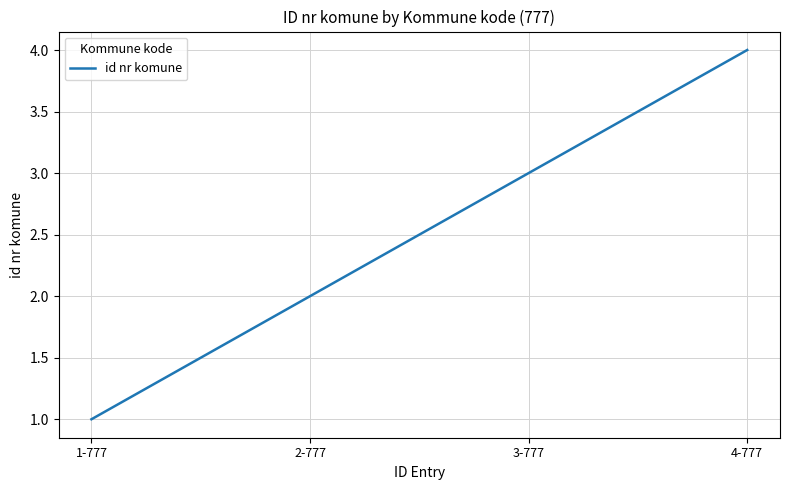

Rank the categories by value from highest to lowest.

4-777, 3-777, 2-777, 1-777